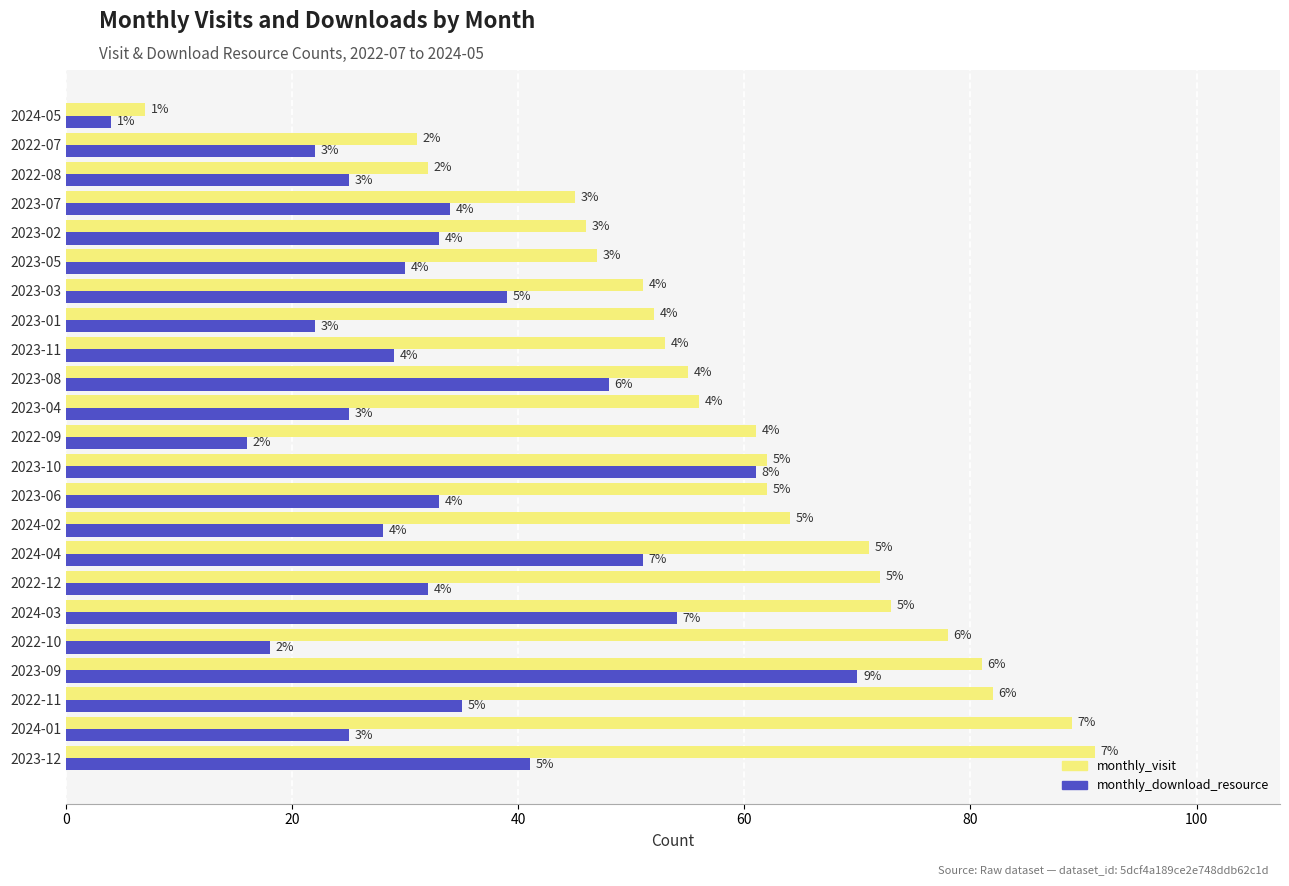

What are all the series names shown in the legend?

monthly_visit, monthly_download_resource